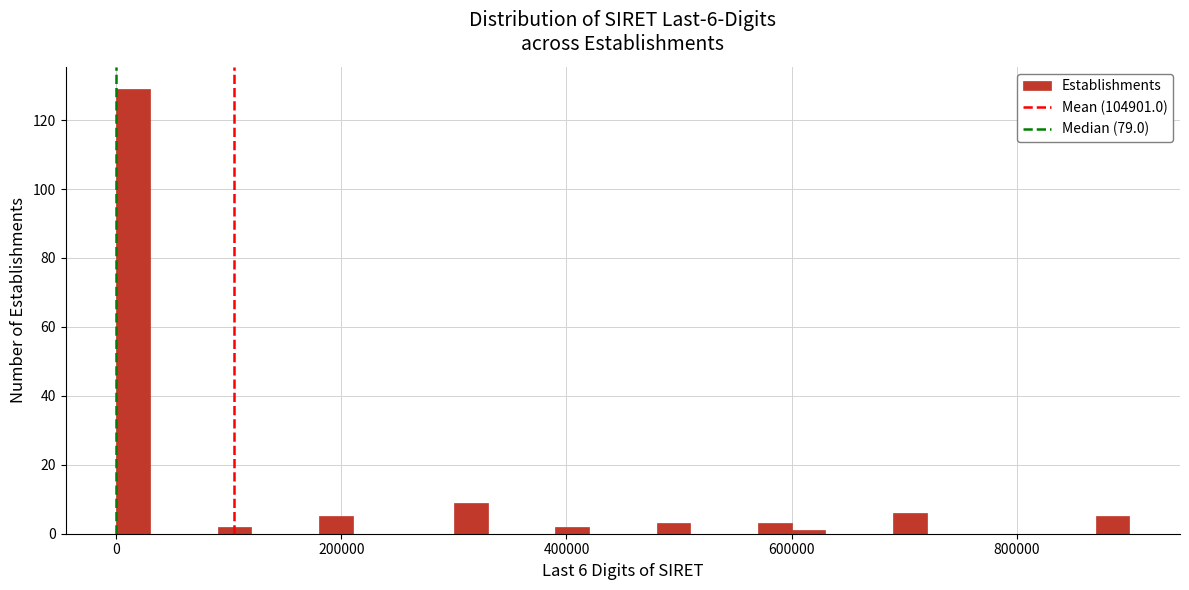

Around what value on the x-axis is the tallest bar? Give the approximate position of its centre, as read against the axis.

20000